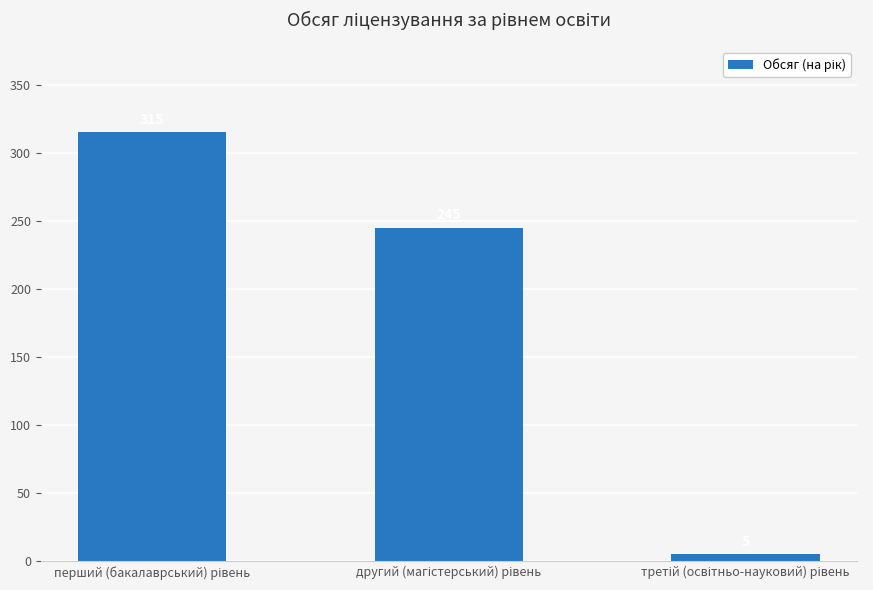

What is the maximum value shown in the chart?

315